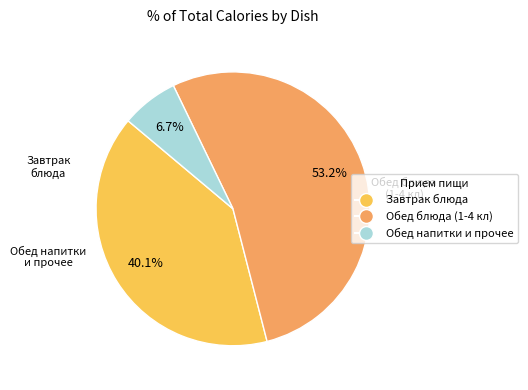

Is there any slice that represents more than half of the pie?

Yes